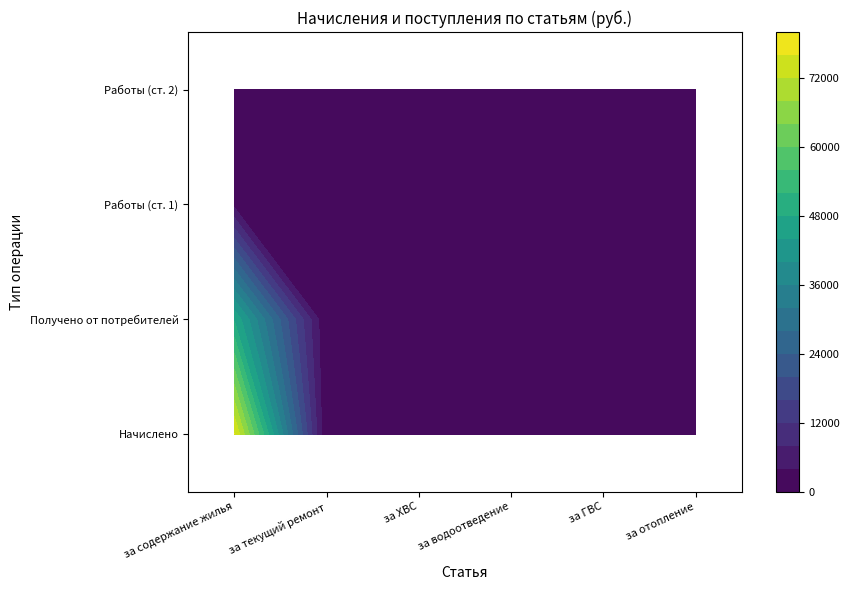

List the labels in order of за водоотведение value, smallest first.

0, 2, 3, 1